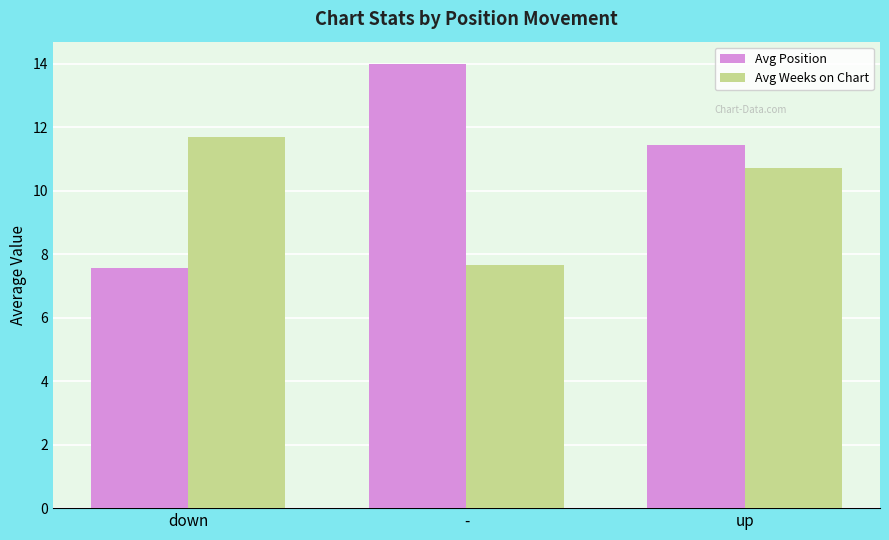

What is the spread (max minus min) of values at up?

0.7